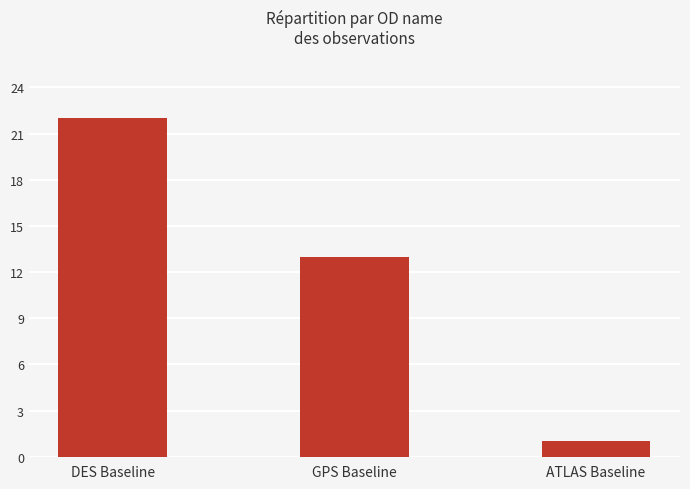

What is the difference between the values at ATLAS Baseline and GPS Baseline?

12